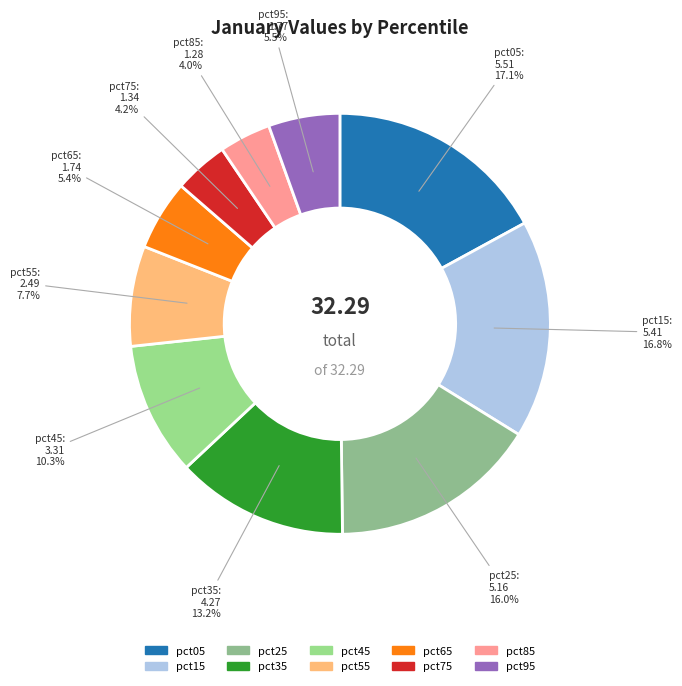

To the nearest percent, what is the difference between the largest and smallest slice percentages?

13%